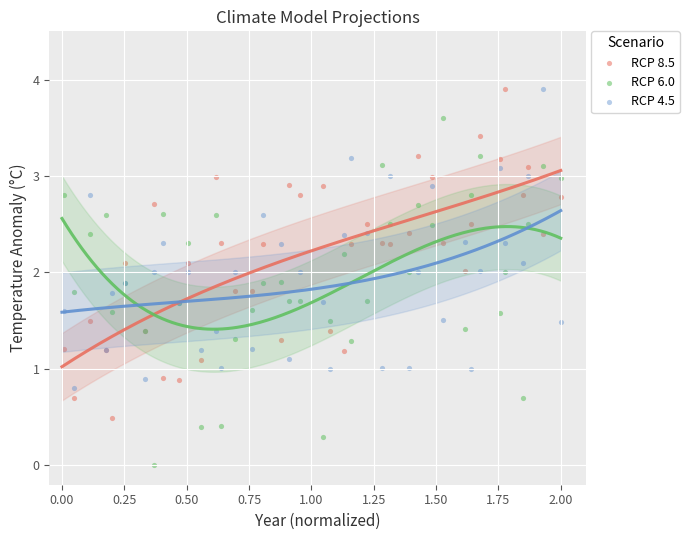

What are all the series names shown in the legend?

RCP 8.5, RCP 6.0, RCP 4.5